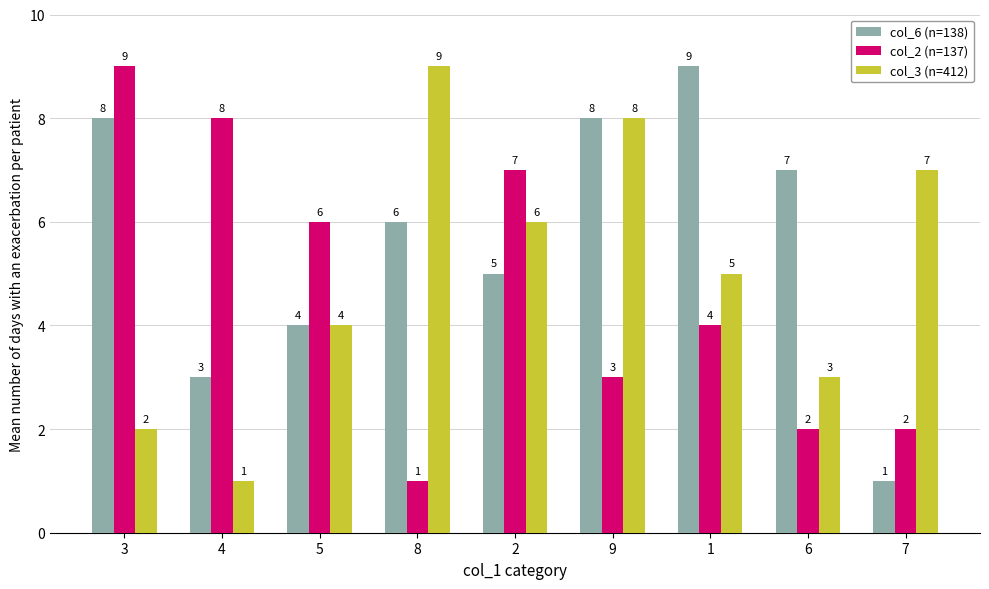

True or false: col_2 (n=137) has a value of 2 at 6.

True